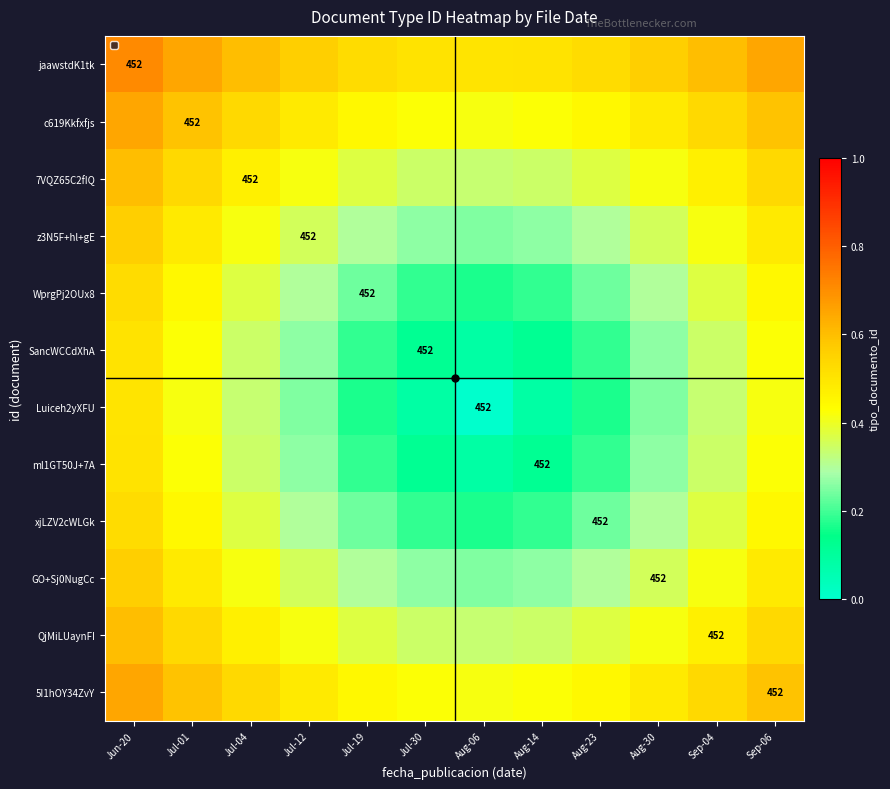

Which series has the widest spread of values?

Luiceh2yXFU